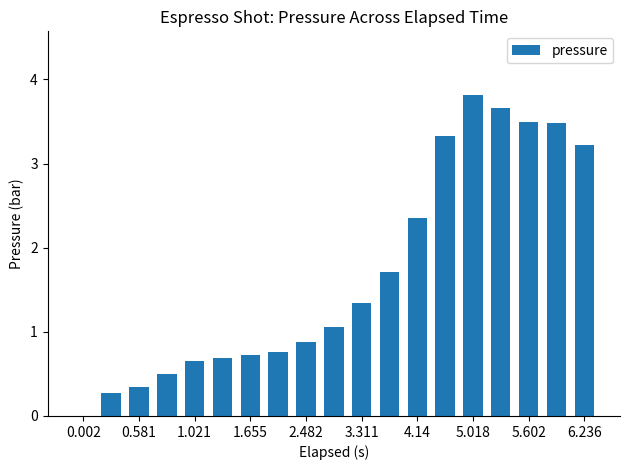

What is the maximum value shown in the chart?

3.8